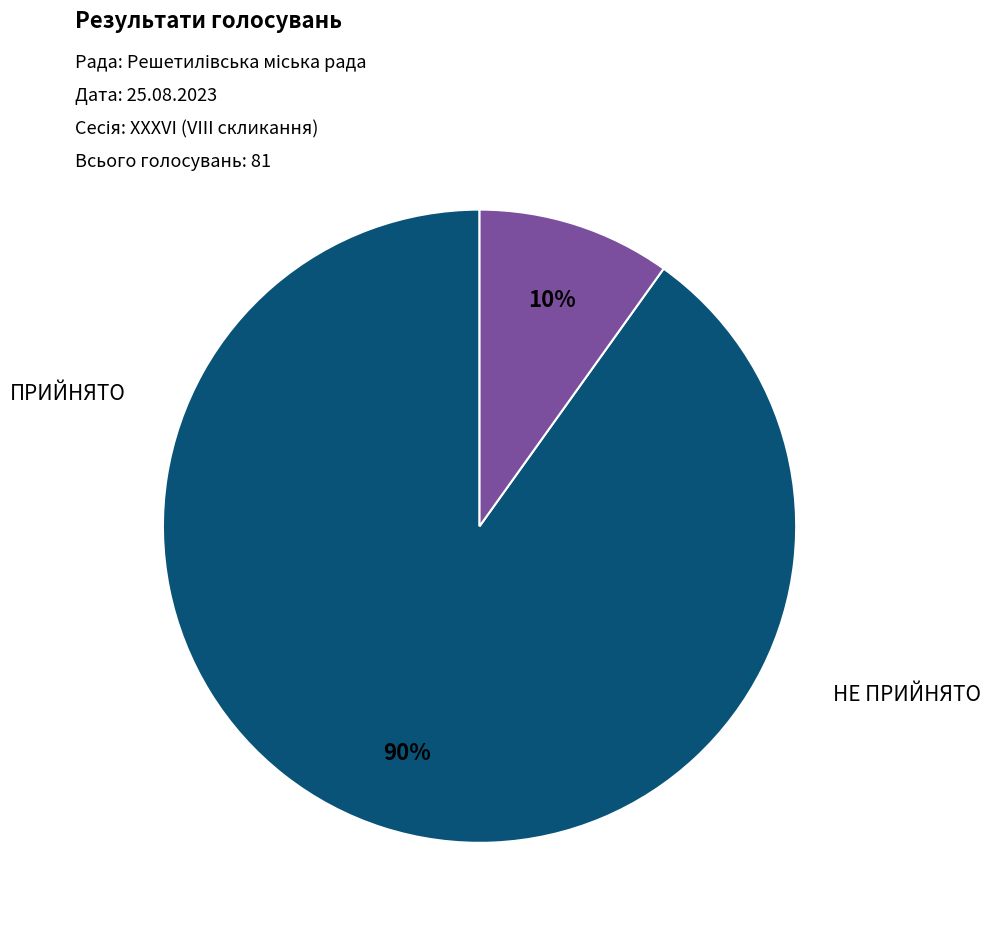

Is there any slice that represents more than half of the pie?

Yes